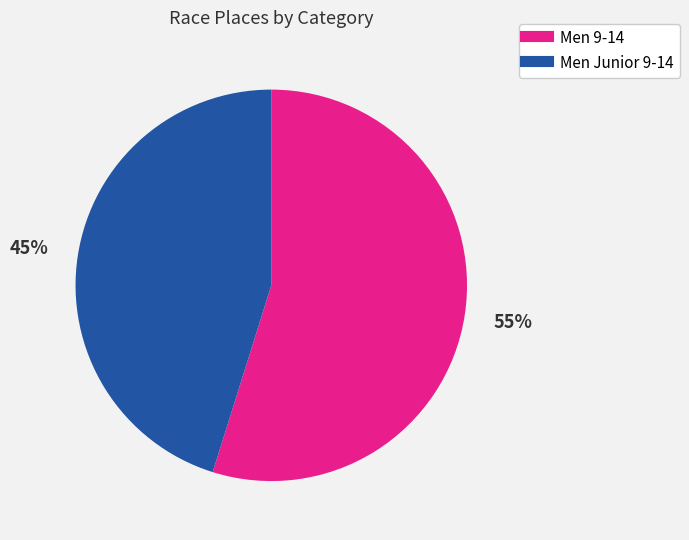

Which category accounts for the majority?

Men 9-14